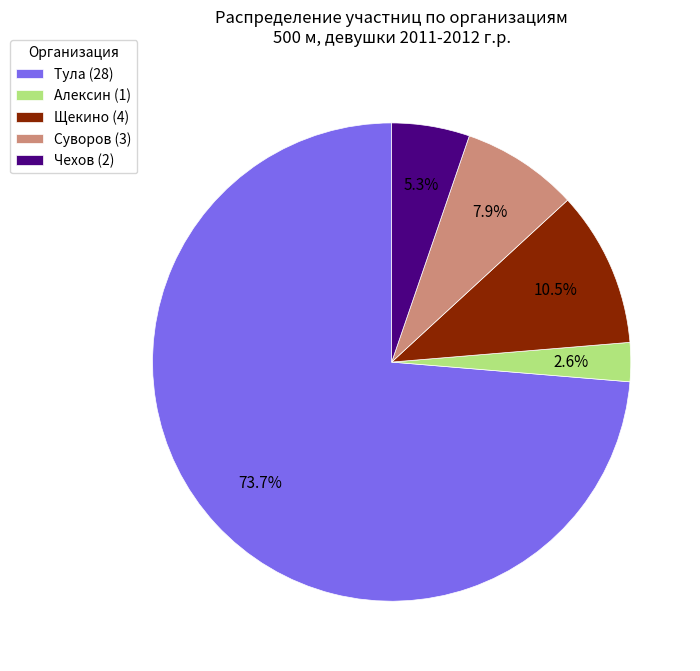

How many segments does this pie chart have?

5